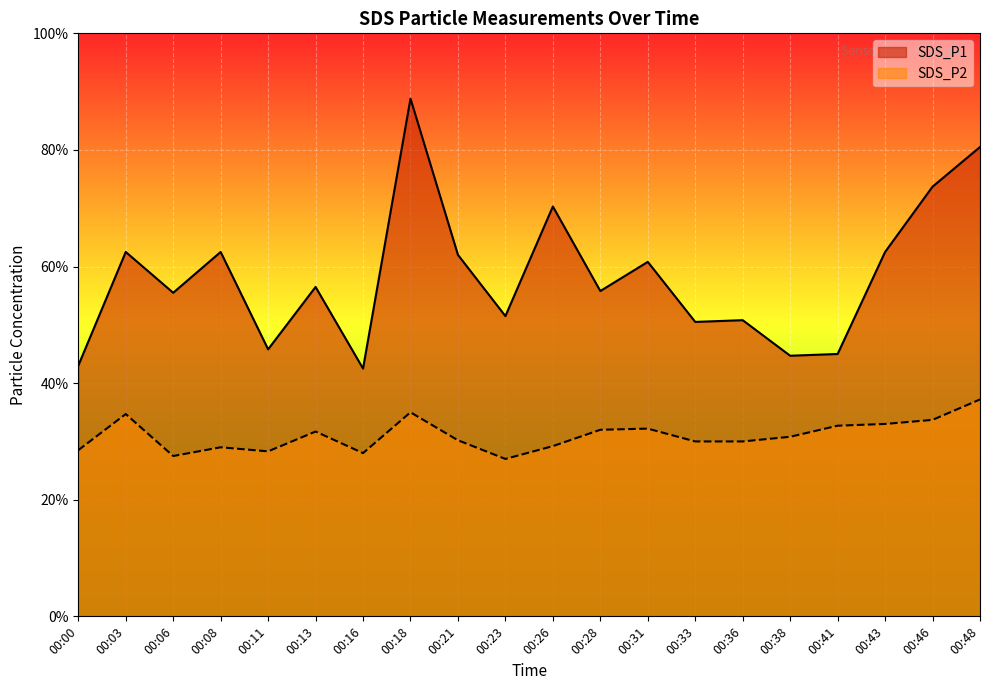

What is the total value across all series at 00:28?

8.8